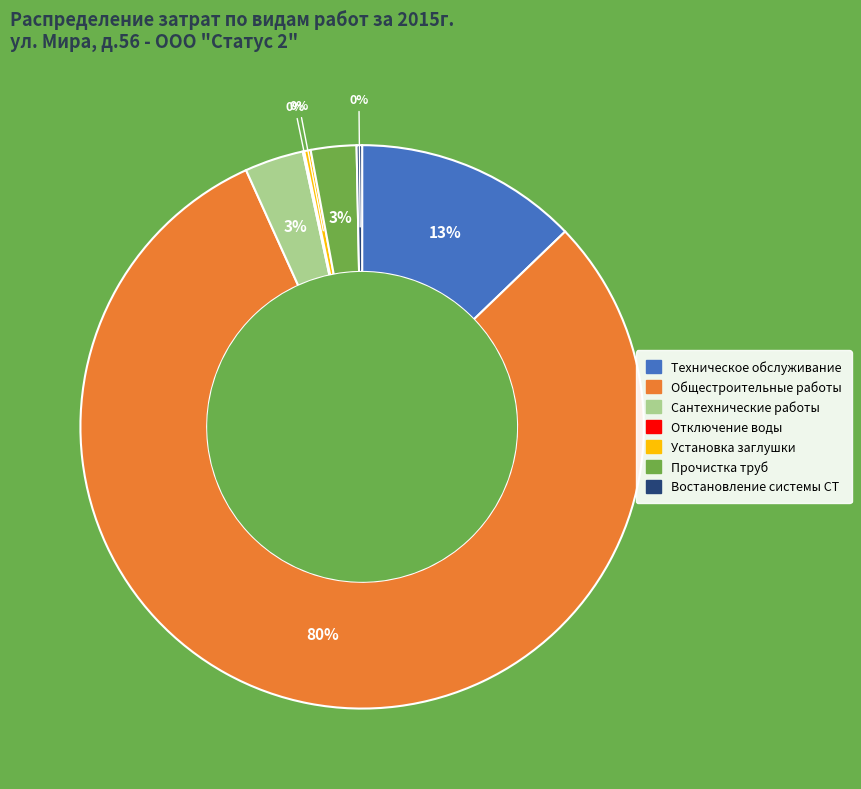

To the nearest percent, what is the average slice percentage?

14%